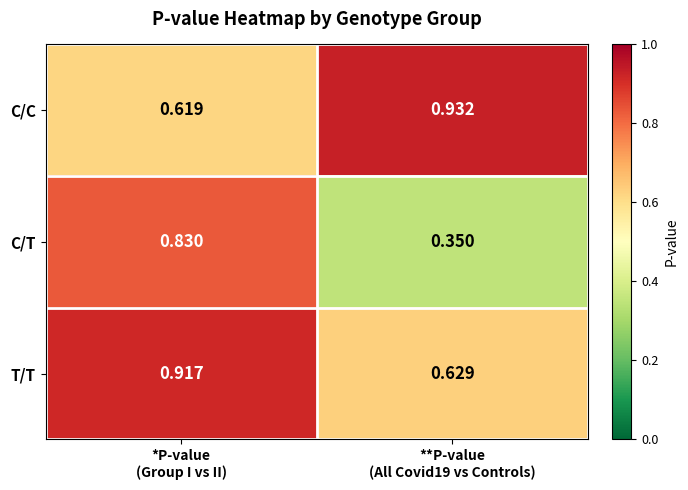

Which series has the largest range (max minus min)?

C/T